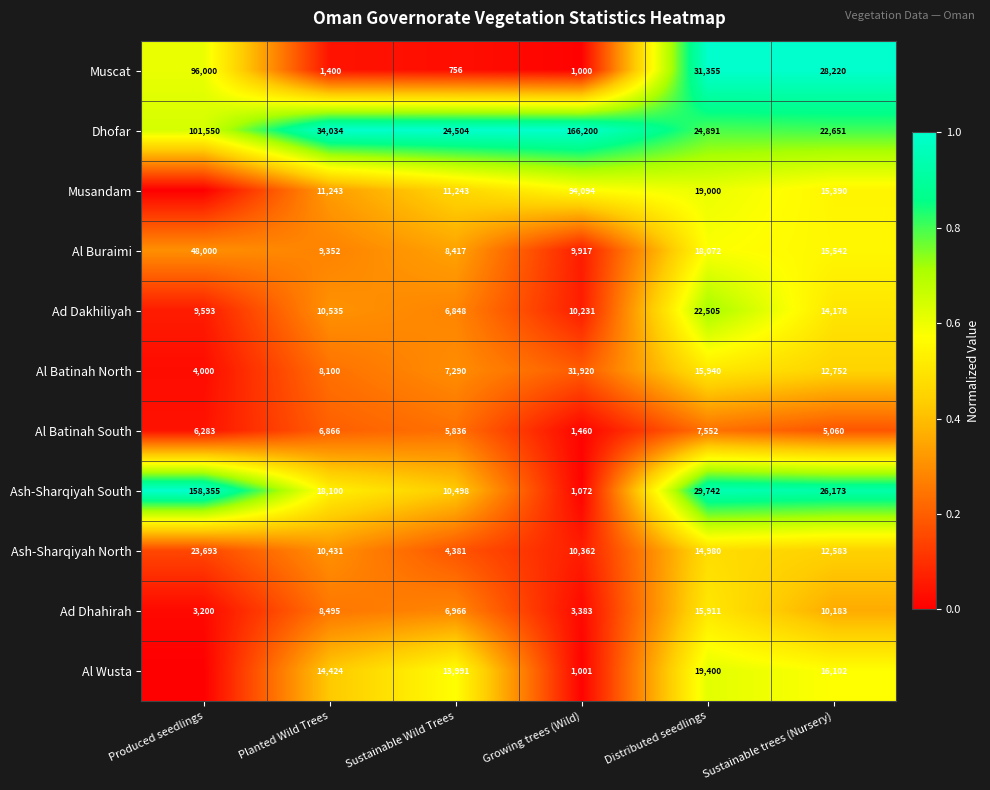

What is the total value across all series at Sustainable trees (Nursery)?

178834